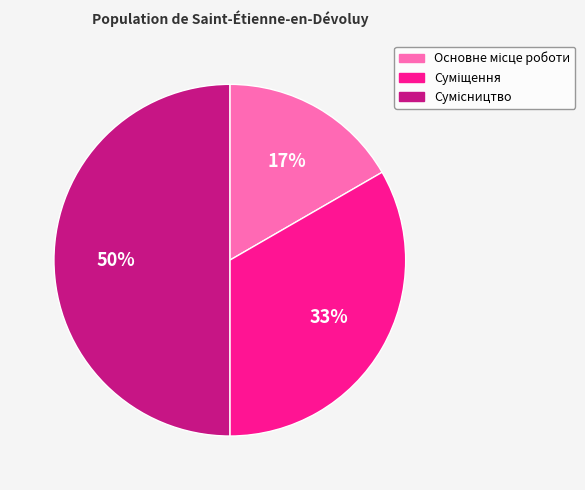

To the nearest percent, what is the average slice percentage?

33%